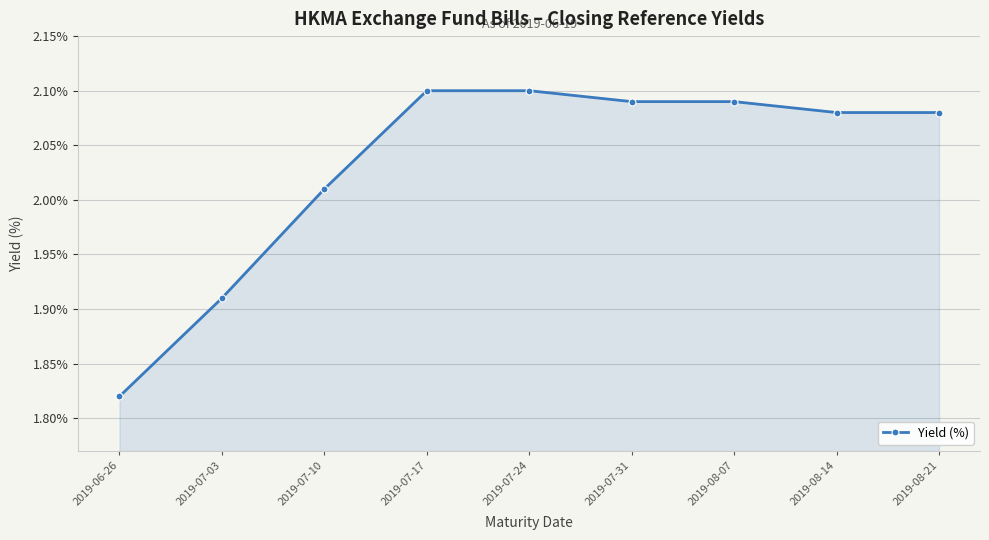

At which label does the data first exceed 2?

2019-07-10